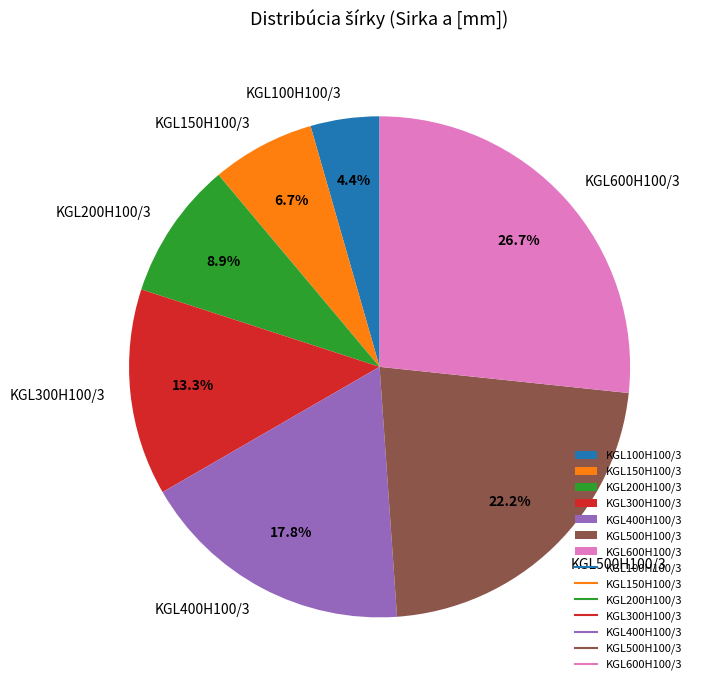

Which has a higher value, KGL200H100/3 or KGL600H100/3?

KGL600H100/3